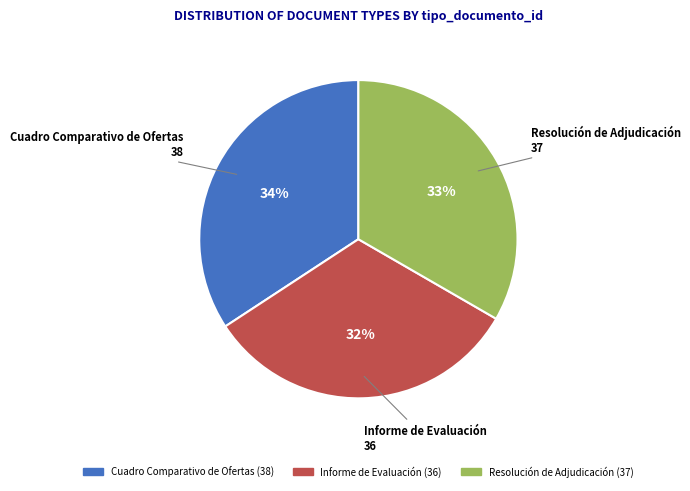

Does Resolución de Adjudicación represent more than half of the total?

No